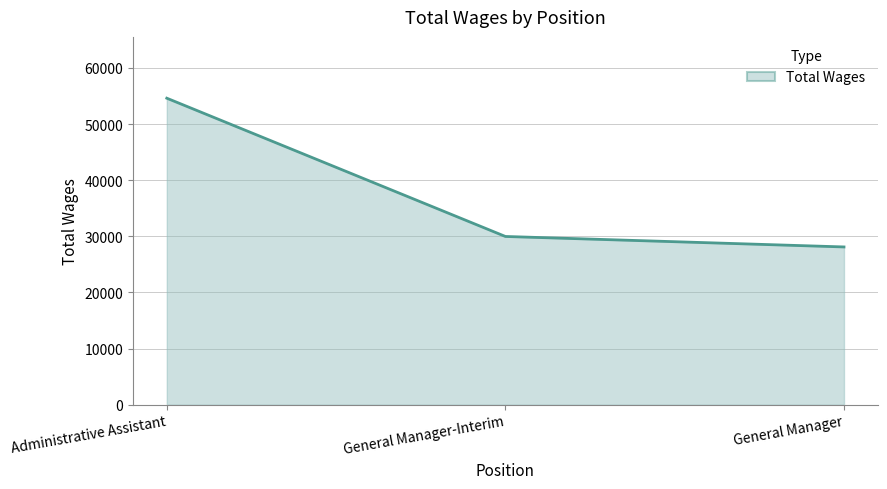

What is the difference between the values at General Manager-Interim and General Manager?

1867